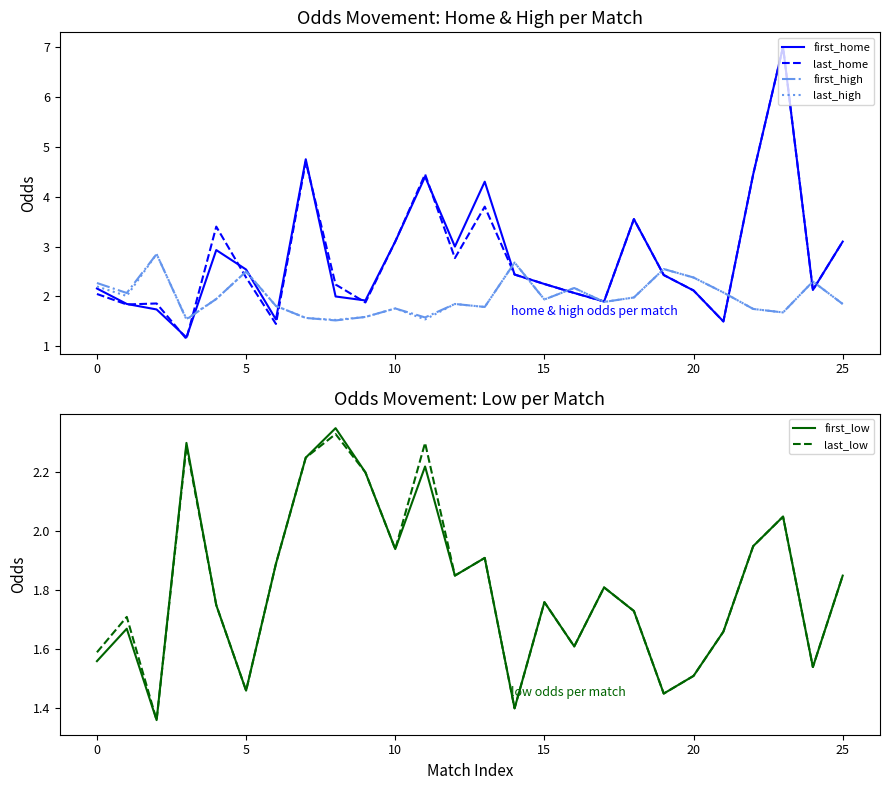

What is the difference between the maximum and second lowest values in the last_home series?

5.5